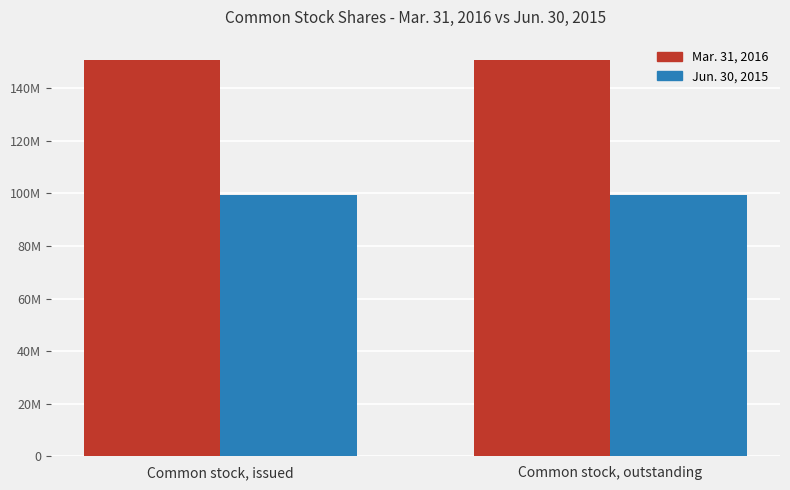

Between Common stock, issued and Common stock, outstanding, which series saw the biggest shift?

Mar. 31, 2016